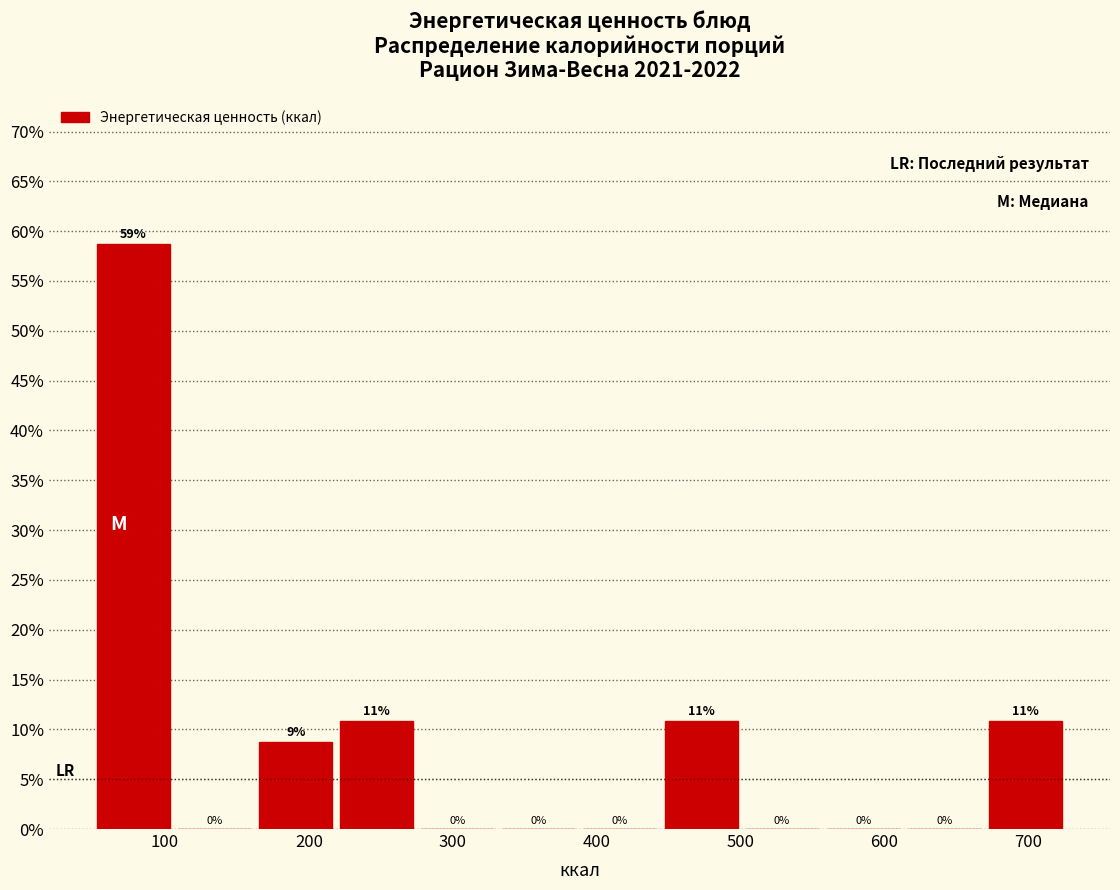

Which range on the x-axis has the tallest bar?

50 to 110